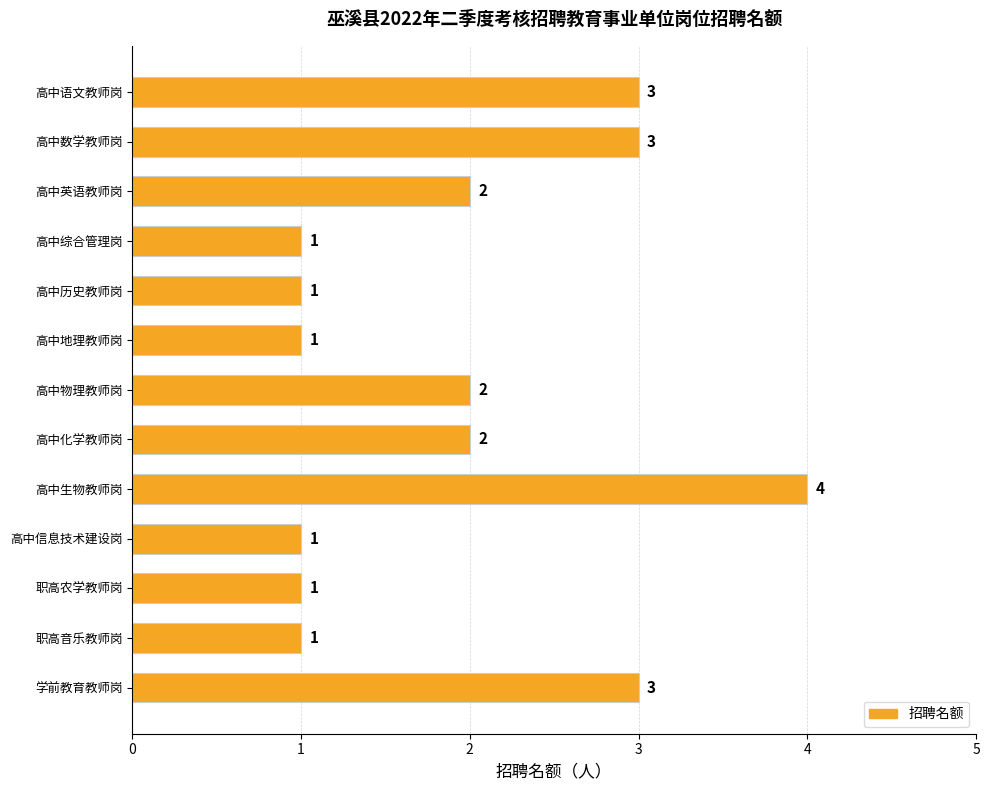

How many values are below 2?

6